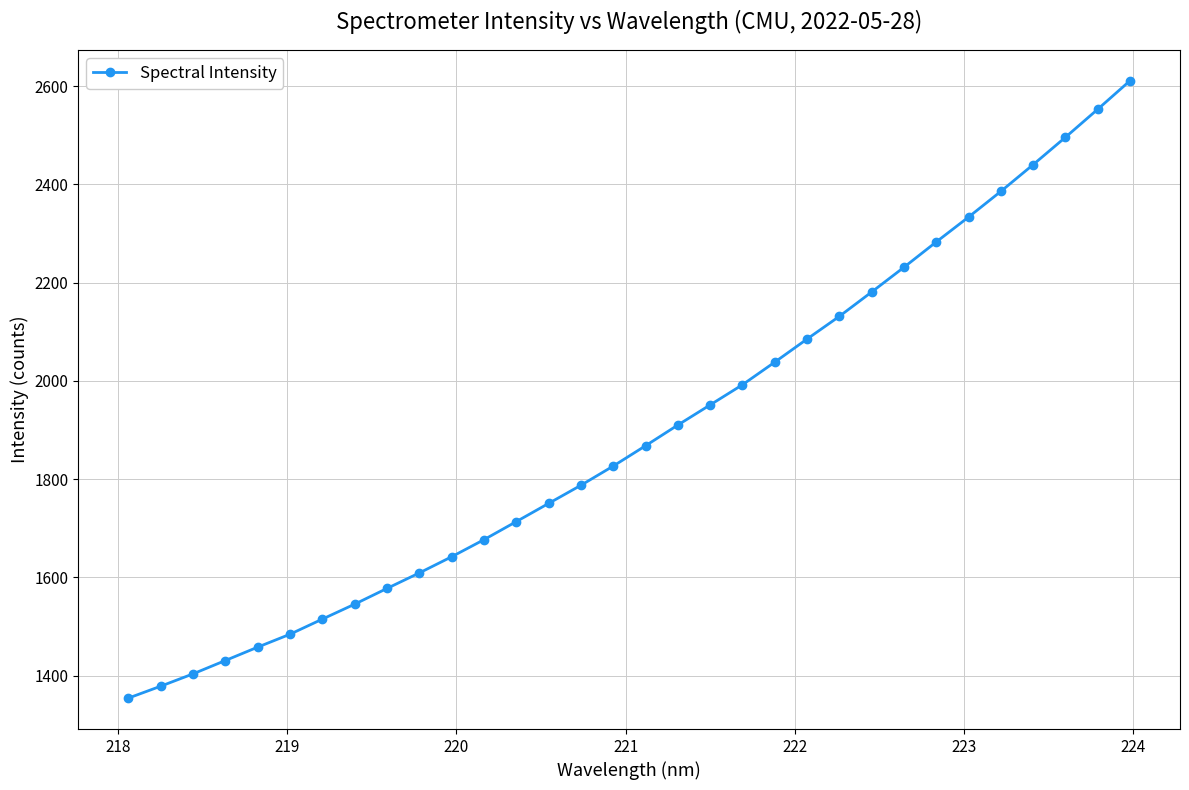

Reading left to right, what are all the values shown in this chart?

1353.9	1378.1	1403.3	1430.5	1457.7	1484.0	1514.8	1545.2	1577.3	1608.8	1641.7	1676.5	1713.3	1750.4	1787.3	1826.4	1867.8	1910.0	1951.0	1992.0	2038.0	2085.1	2131.3	2180.8	2231.1	2282.7	2333.3	2385.6	2440.0	2495.7	2552.7	2610.8